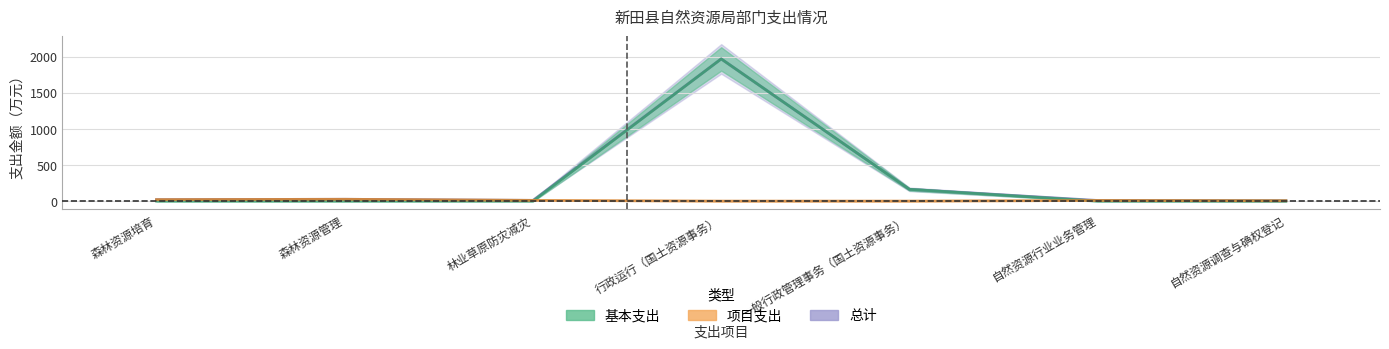

At which category is the sum across all series the highest?

行政运行（国土资源事务）